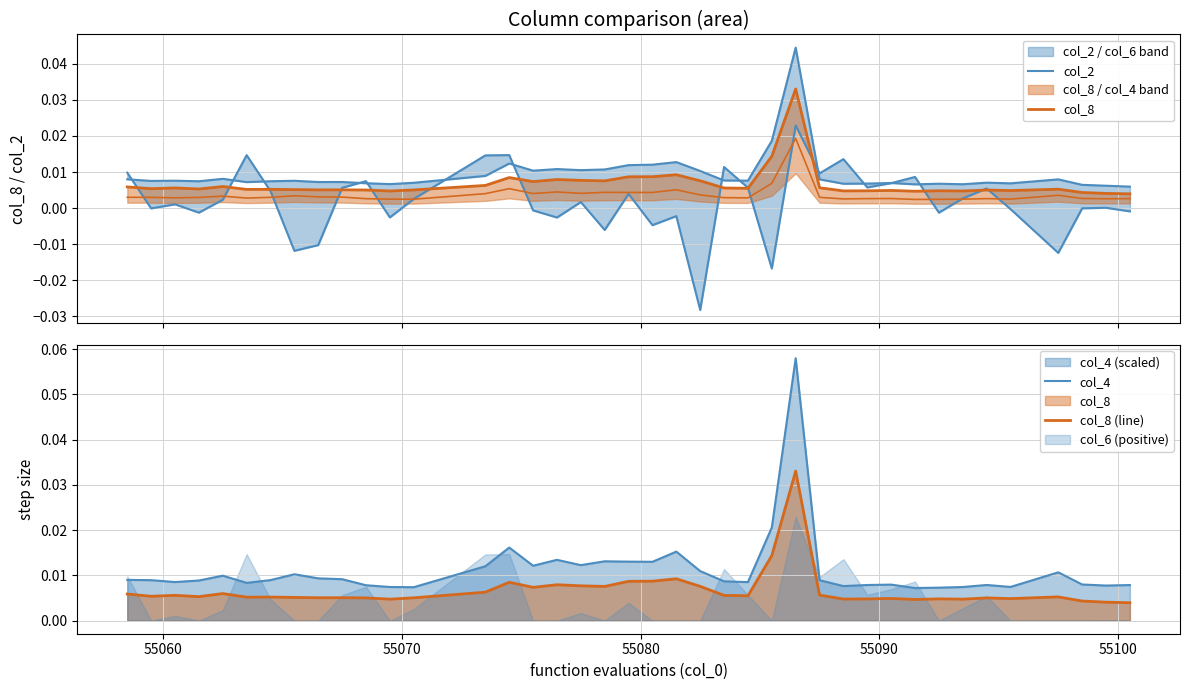

Which series has the largest range (max minus min)?

col_4